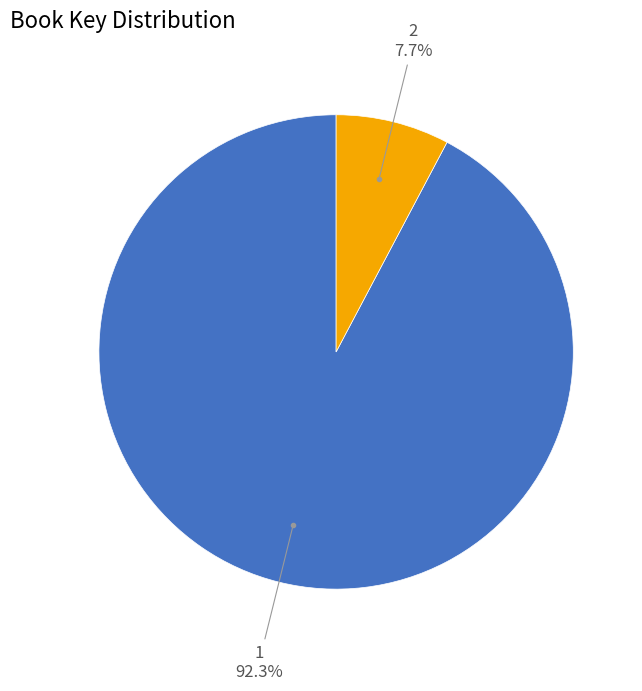

How many slices are in this pie chart?

2